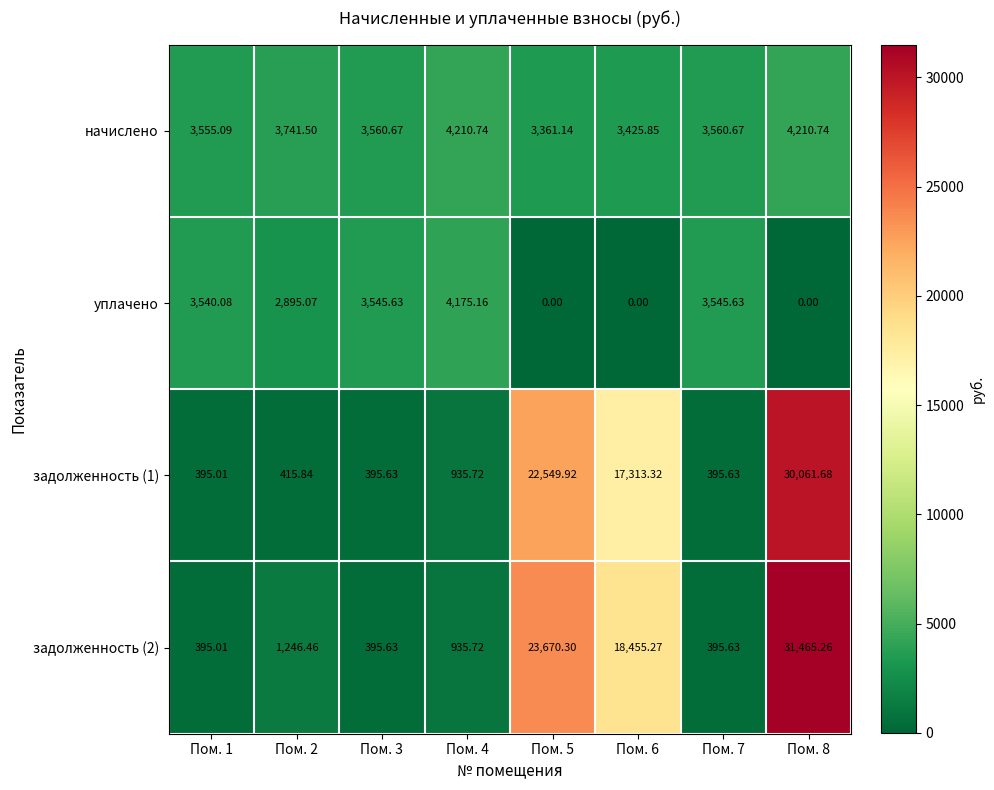

How many data points in задолженность (1) are less than 935?

4